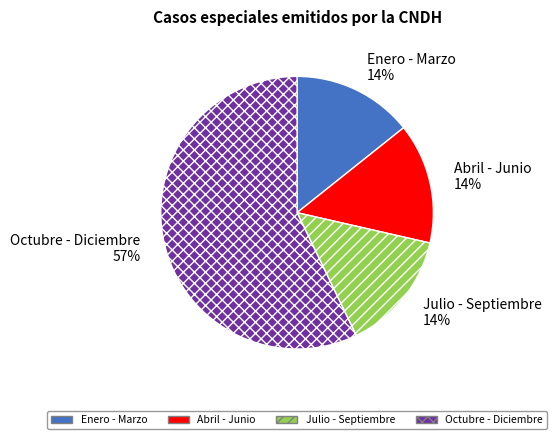

To the nearest percent, what percentage of the pie is Abril - Junio?

14%